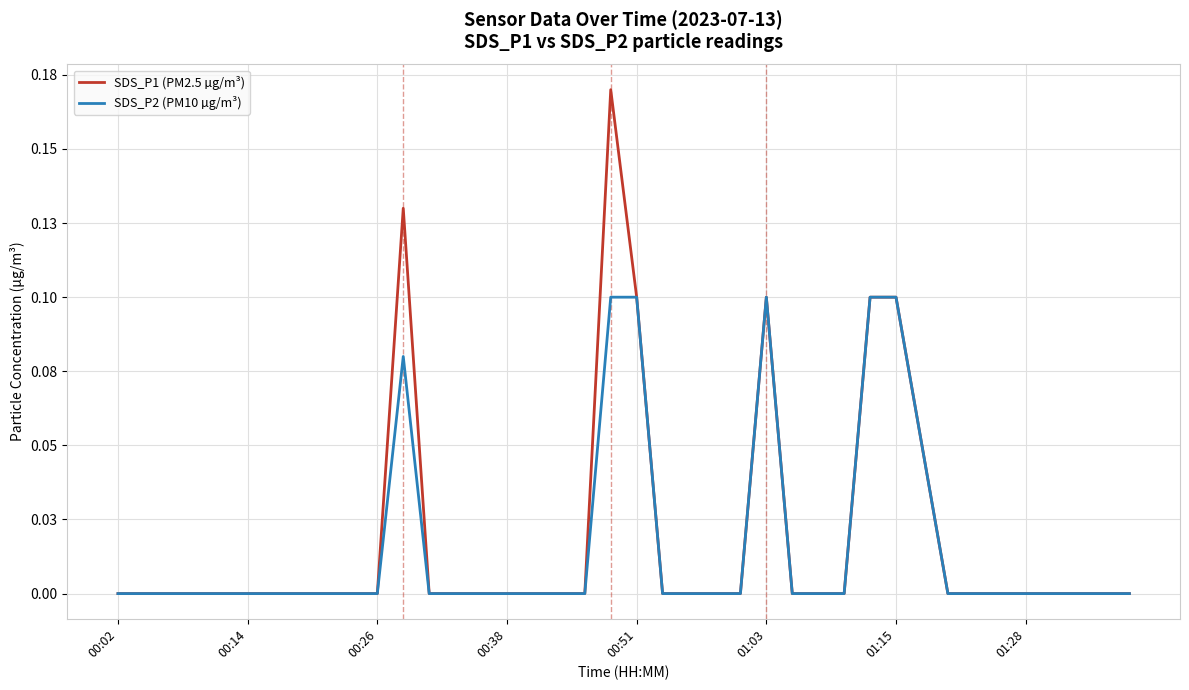

Rank the series by their maximum value, from highest to lowest.

SDS_P1 (PM2.5 µg/m³), SDS_P2 (PM10 µg/m³)